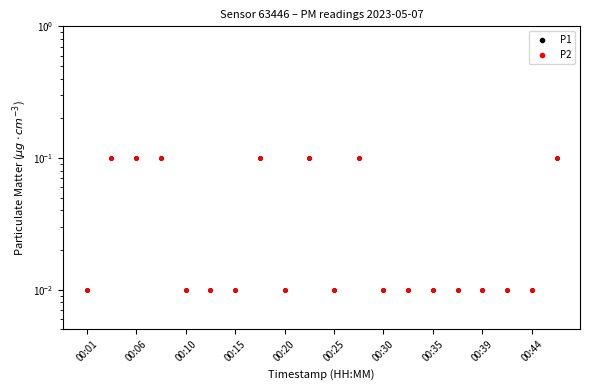

In P2, how many points are lower than both neighbors (excluding endpoints)?

2